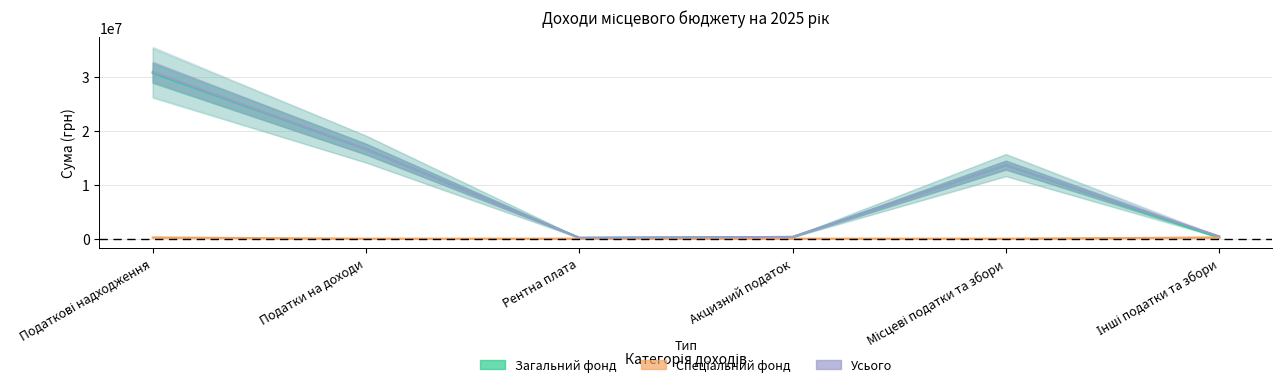

At how many categories does at least one series exceed 22220921?

1